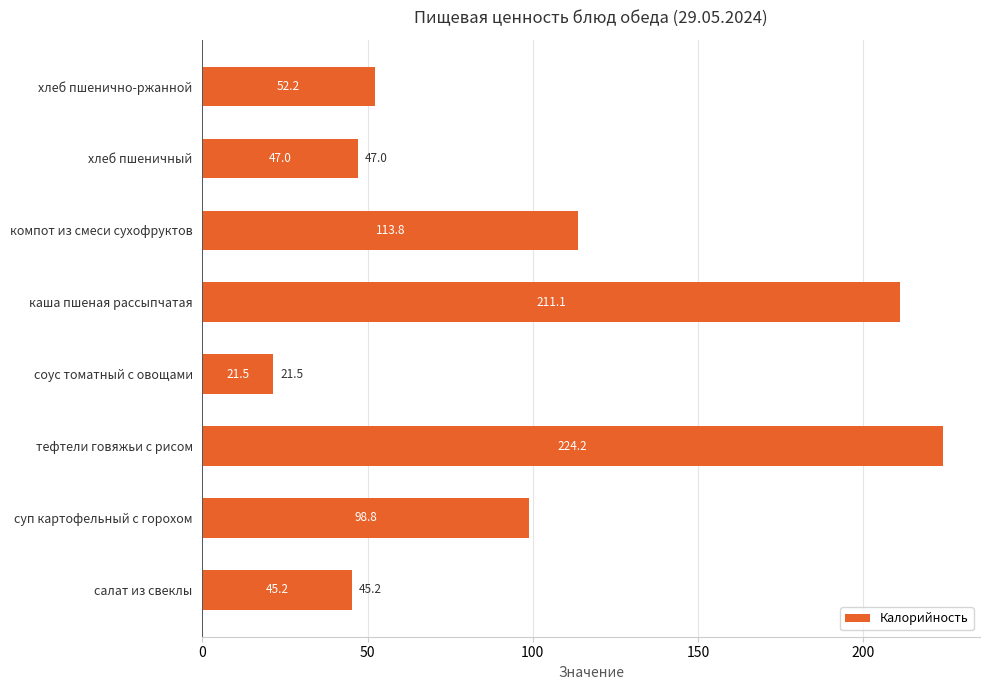

Are the bars grouped side by side (vs. stacked)?

No